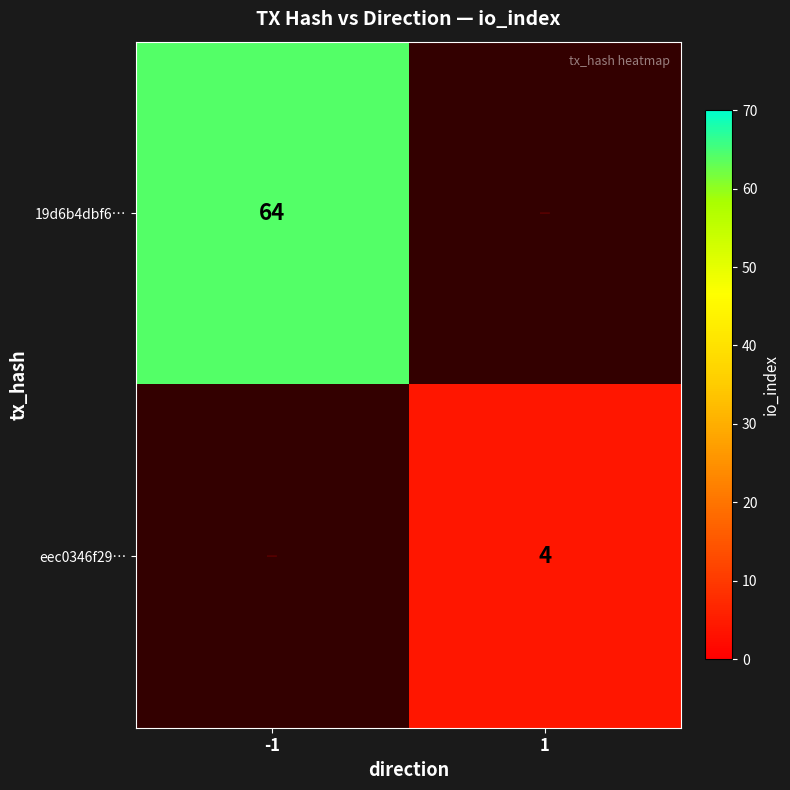

The 19d6b4dbf6… series shows 14.5 at -1. True or false?

False